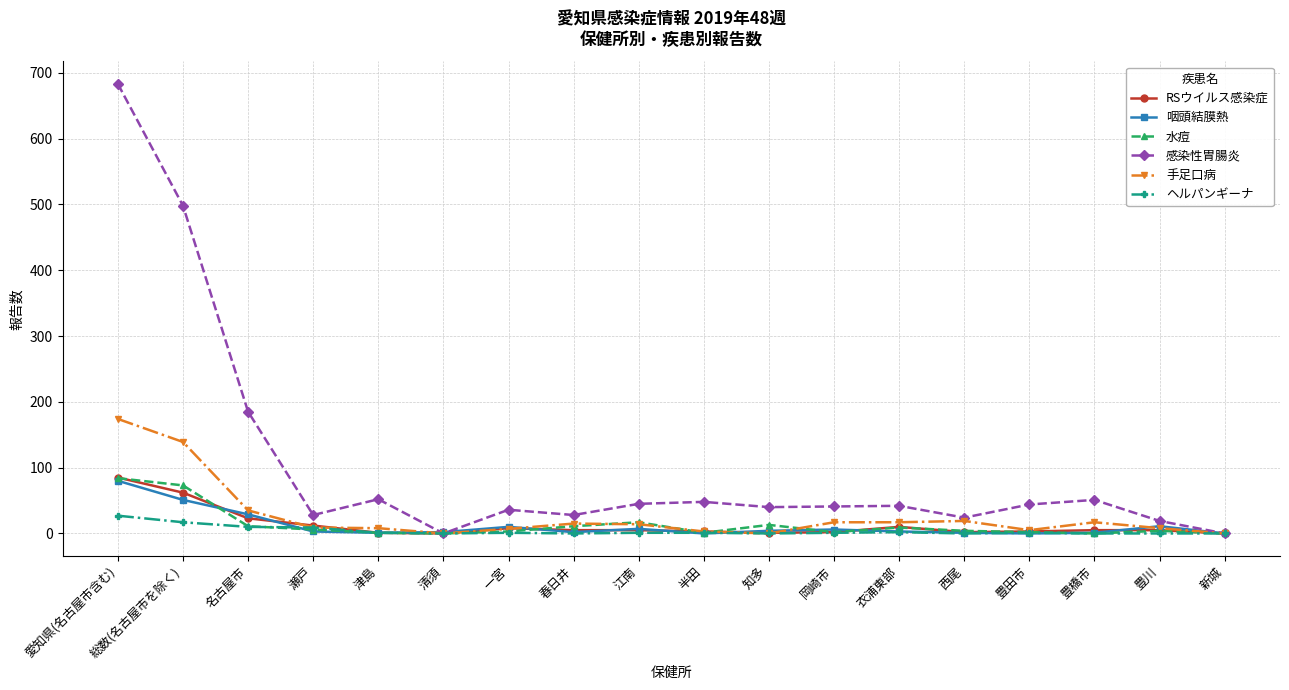

The 感染性胃腸炎 series shows 21 at 津島. True or false?

False